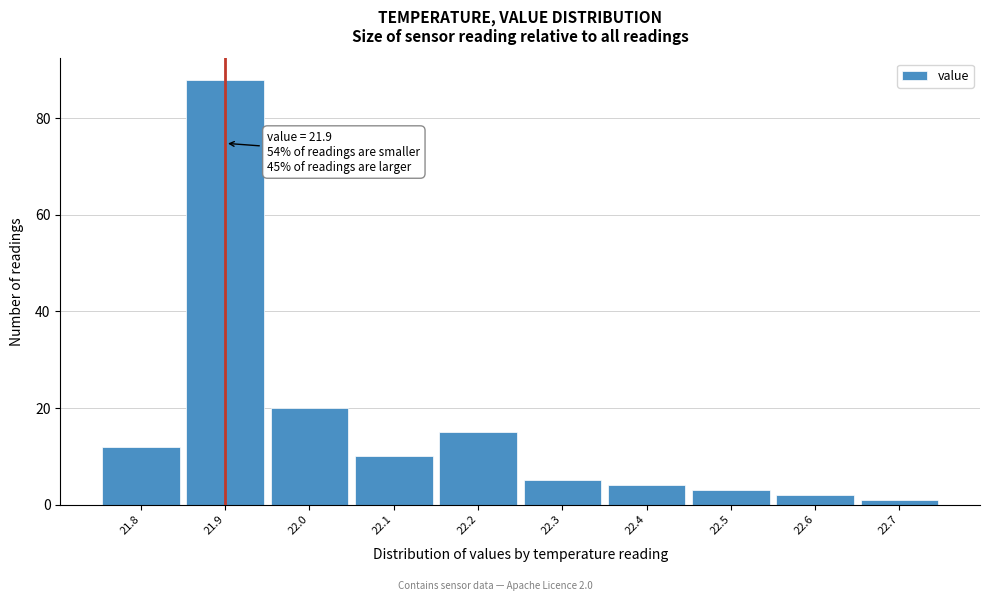

Over which range of the x-axis is the bar tallest?

21.85 to 21.95